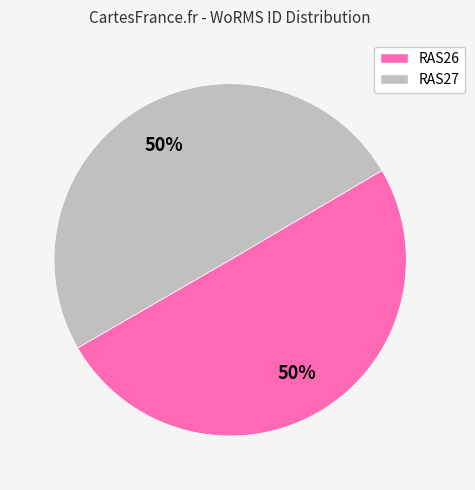

Approximately how many times larger is the value at RAS27 compared to RAS26?

1.0